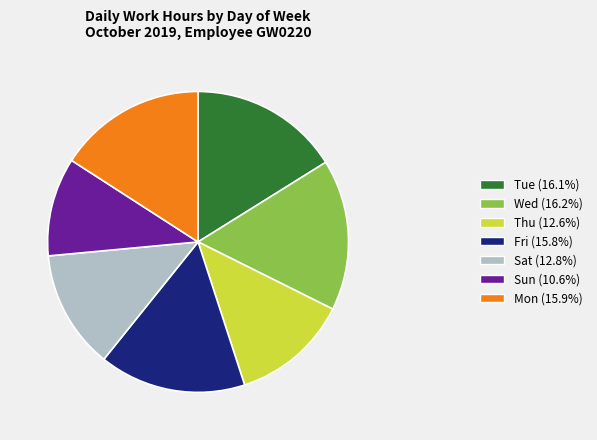

Is it true that Sun is 16% of the pie?

False